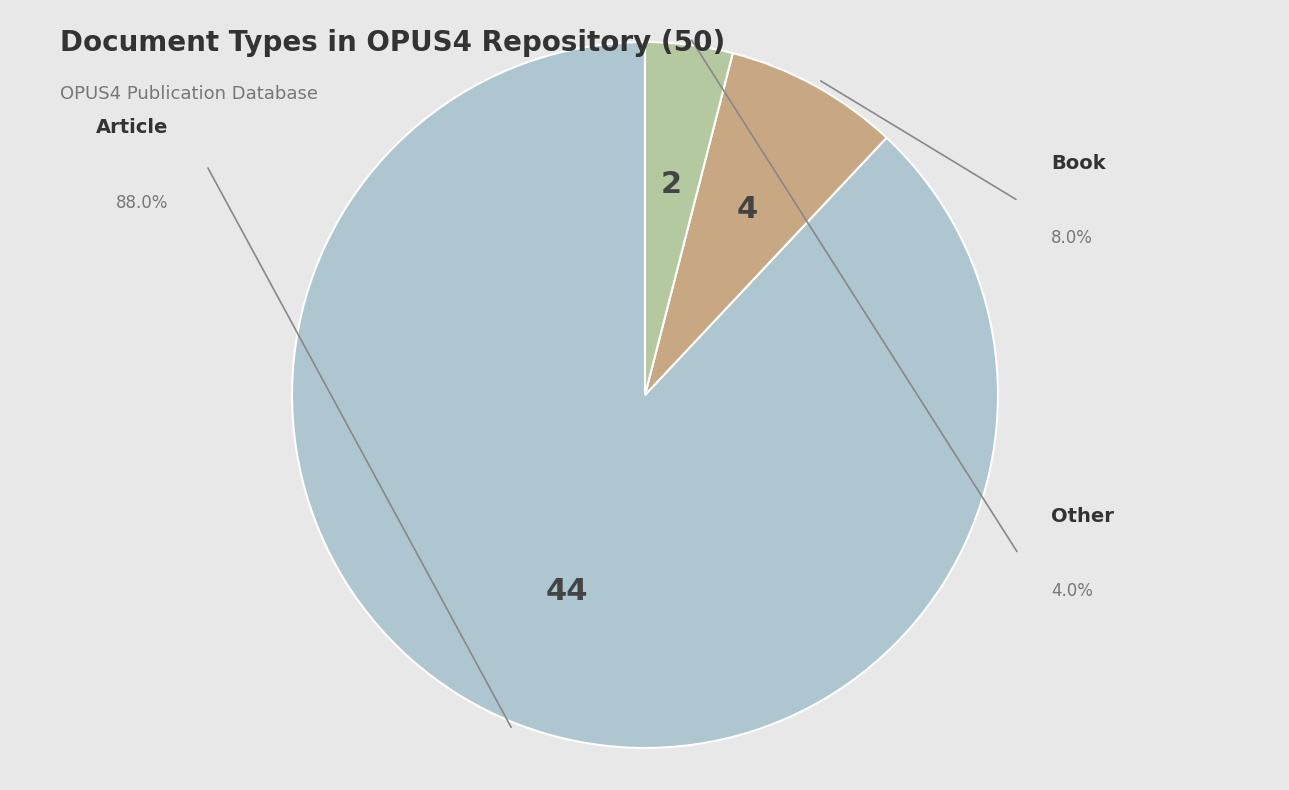

Which category has the smallest portion of the pie?

Other